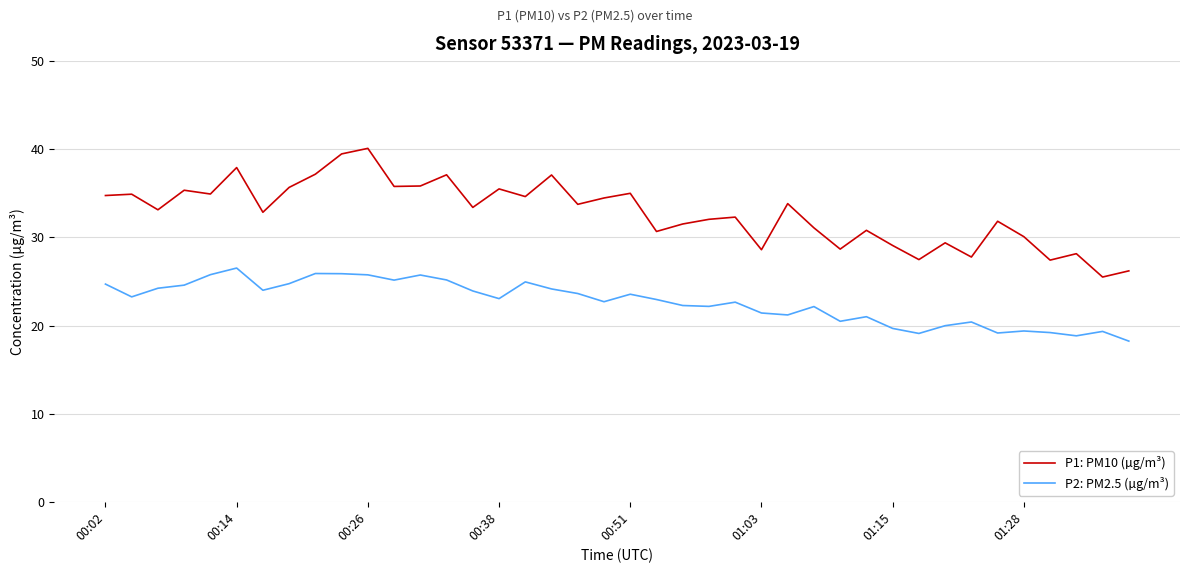

What is the minimum value for P2: PM2.5 (µg/m³)?

18.2